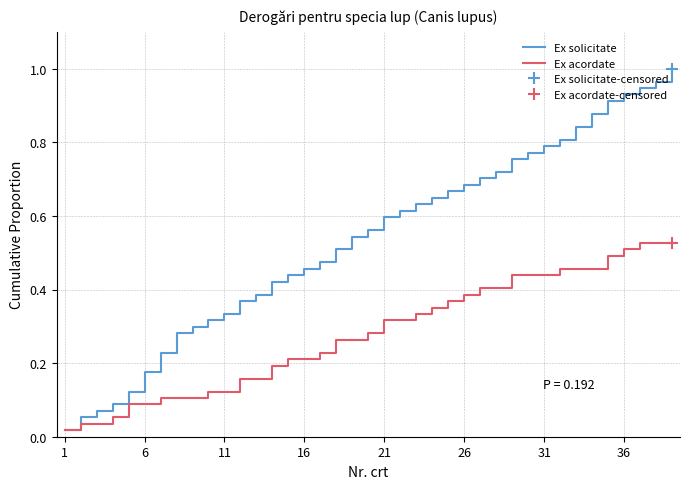

What is the maximum value shown in the chart?

1.0